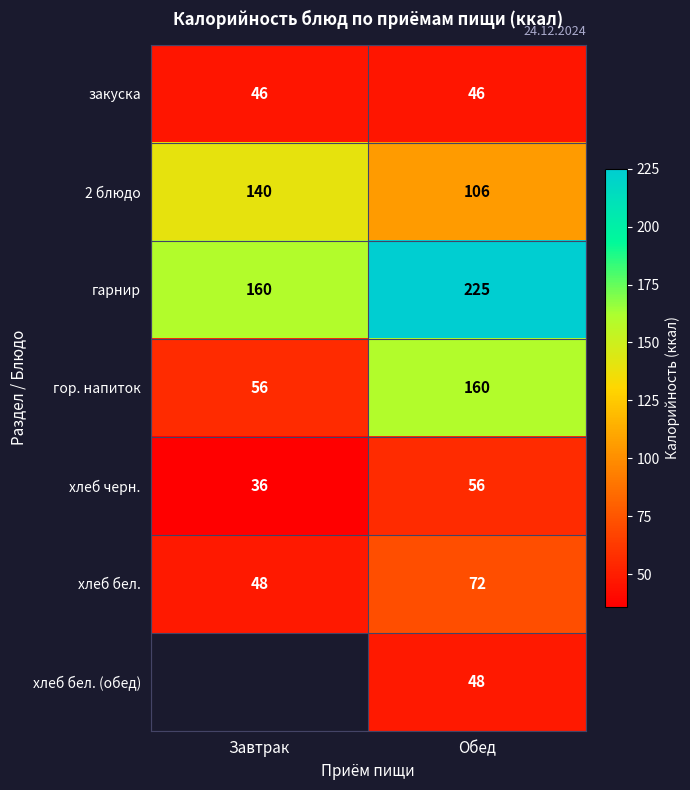

At which category is the sum across all series the highest?

Обед